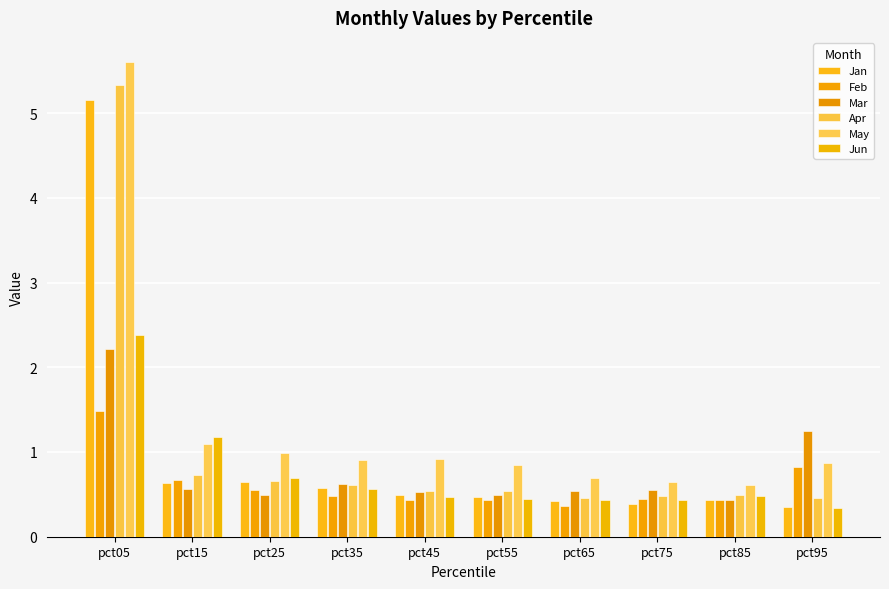

How many distinct data groups are displayed?

6